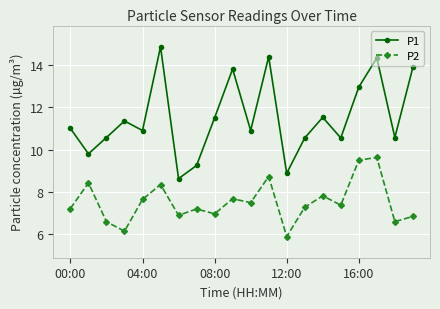

List the series in order of their peak value, lowest first.

P2, P1